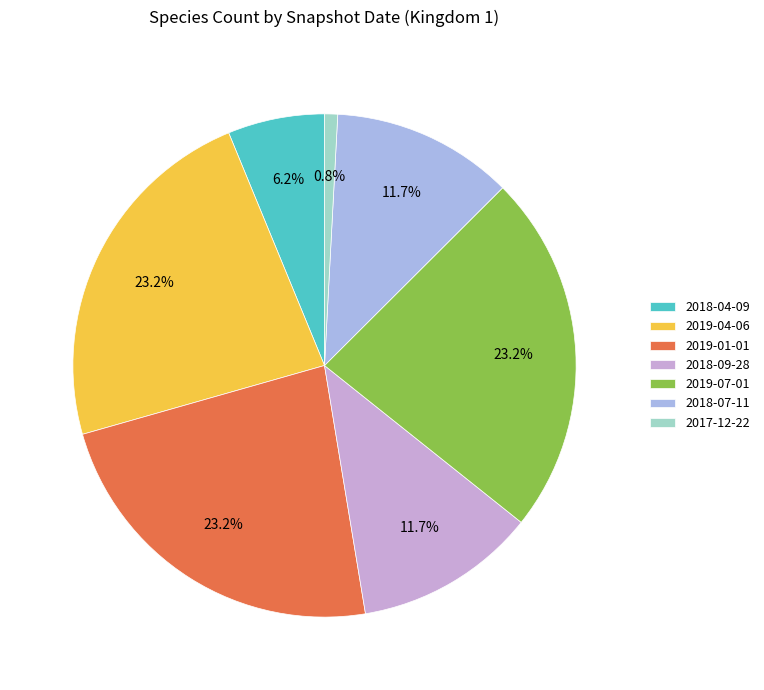

To the nearest percent, what percentage of the pie is 2019-01-01?

23%